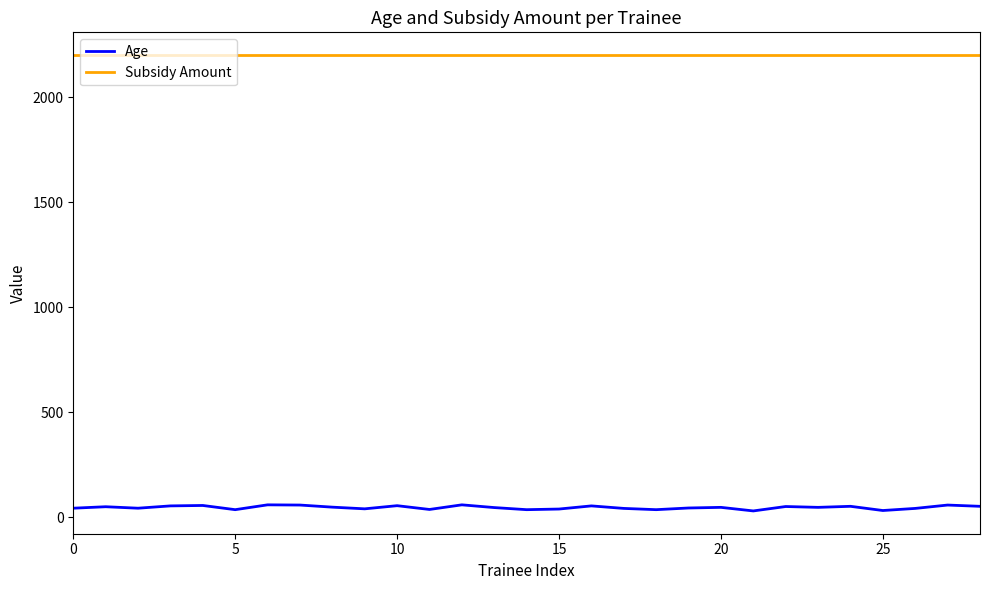

Which series has the widest spread of values?

Age